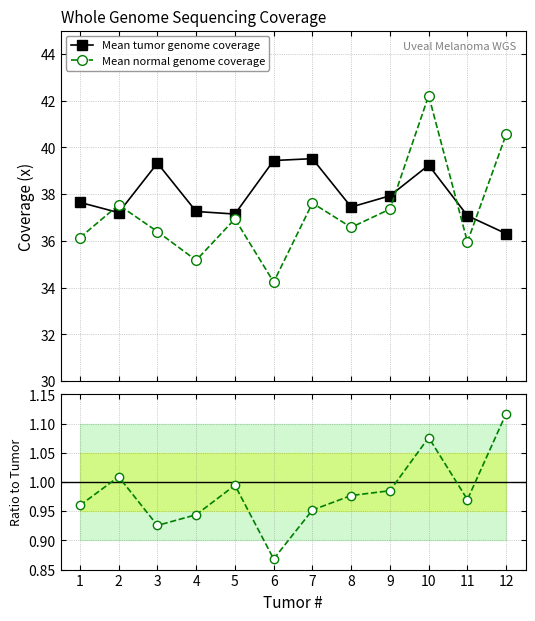

Between which two adjacent categories do Mean tumor genome coverage and Mean normal genome coverage first intersect?

1 and 2